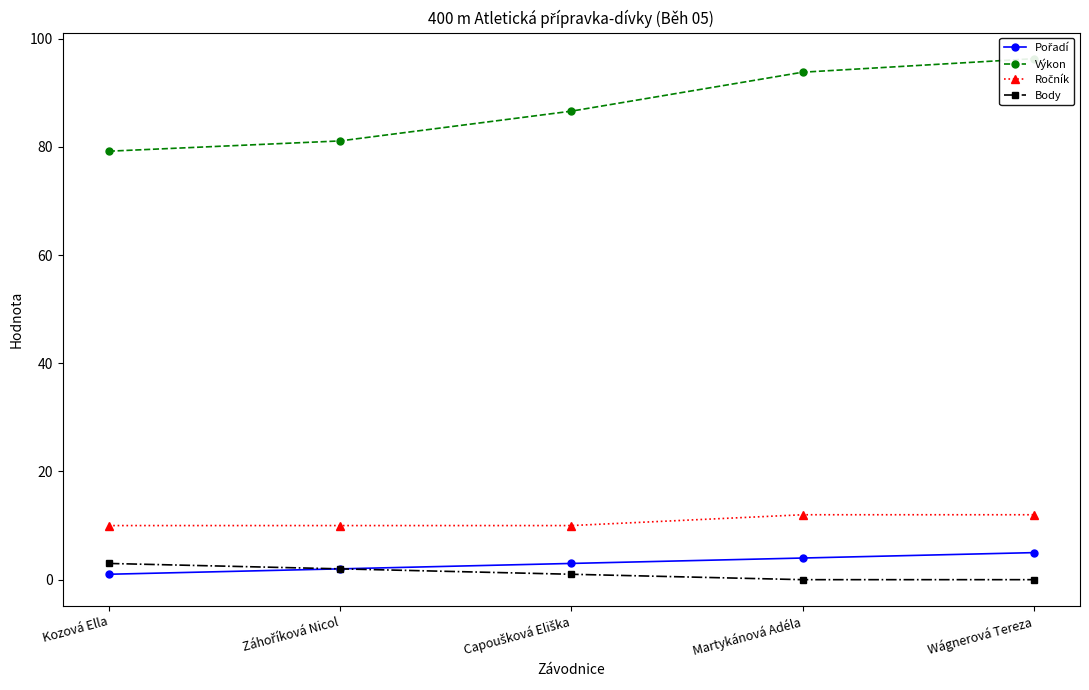

What is the label of the 1st point from the right?

Wágnerová Tereza